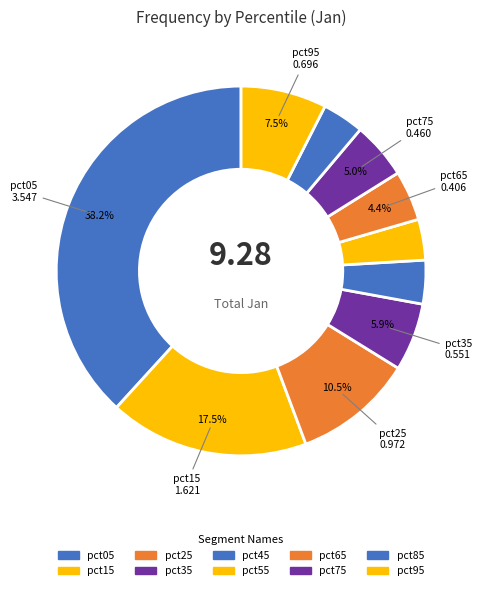

To the nearest percent, what portion does pct75 represent?

5%